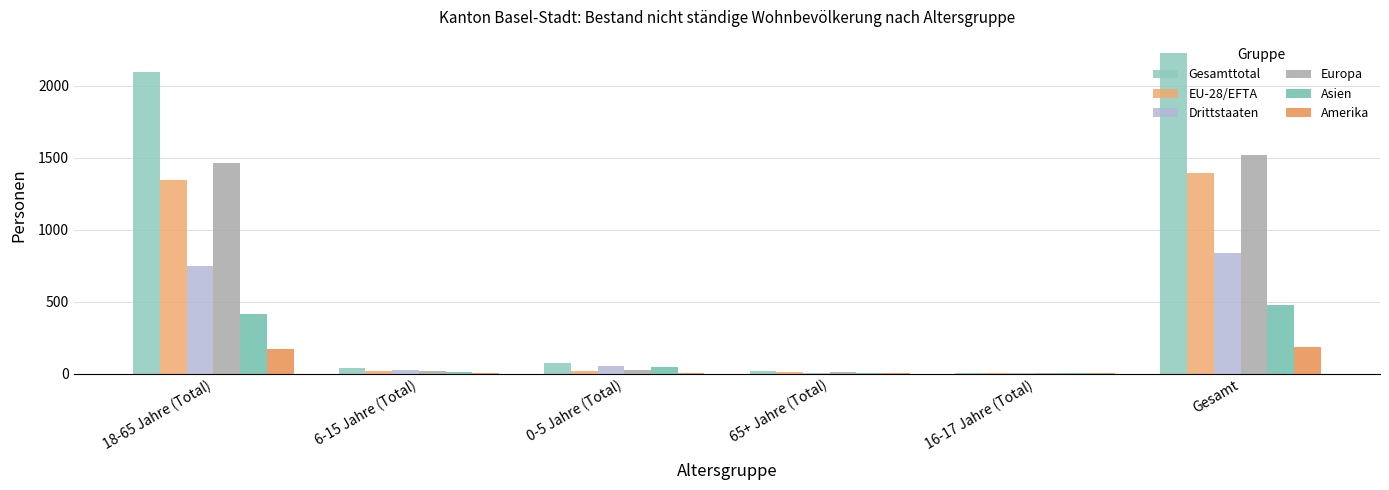

Reading left to right, transcribe all the data shown in this chart.

Gesamttotal: 18-65 Jahre (Total)=2092	6-15 Jahre (Total)=37	0-5 Jahre (Total)=76	65+ Jahre (Total)=16	16-17 Jahre (Total)=7	Gesamt=2228
EU-28/EFTA: 18-65 Jahre (Total)=1343	6-15 Jahre (Total)=15	0-5 Jahre (Total)=21	65+ Jahre (Total)=9	16-17 Jahre (Total)=3	Gesamt=1391
Drittstaaten: 18-65 Jahre (Total)=749	6-15 Jahre (Total)=22	0-5 Jahre (Total)=55	65+ Jahre (Total)=7	16-17 Jahre (Total)=4	Gesamt=837
Europa: 18-65 Jahre (Total)=1461	6-15 Jahre (Total)=17	0-5 Jahre (Total)=23	65+ Jahre (Total)=12	16-17 Jahre (Total)=4	Gesamt=1517
Asien: 18-65 Jahre (Total)=412	6-15 Jahre (Total)=13	0-5 Jahre (Total)=45	65+ Jahre (Total)=2	16-17 Jahre (Total)=1	Gesamt=473
Amerika: 18-65 Jahre (Total)=170	6-15 Jahre (Total)=7	0-5 Jahre (Total)=6	65+ Jahre (Total)=1	16-17 Jahre (Total)=2	Gesamt=186